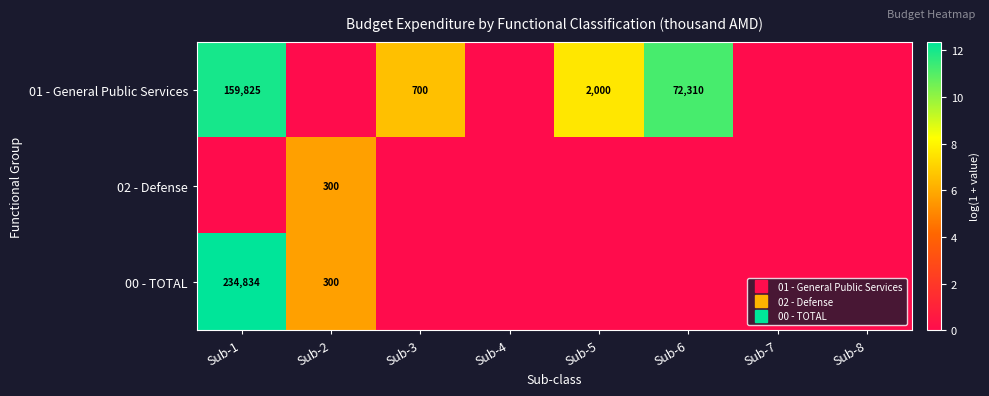

Where is 02 - Defense nearest to the value 2?

Sub-1